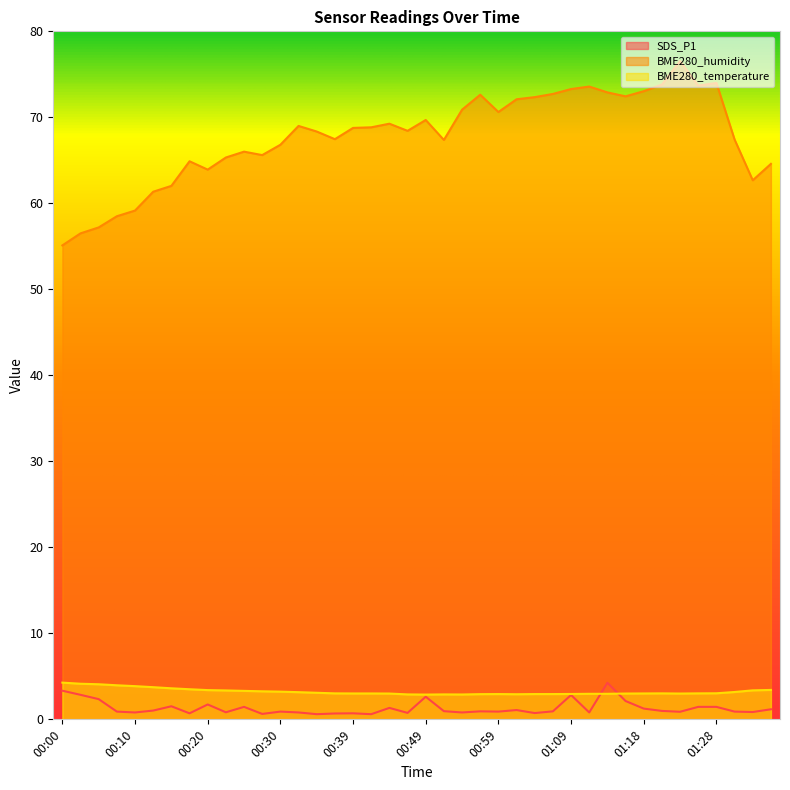

Reading right to left, what are all the values shown in this chart?

SDS_P1: 01:35=1.2	01:33=0.8	01:31=0.9	01:28=1.4	01:26=1.4	01:23=0.9	01:21=1.0	01:18=1.2	01:16=2.1	01:13=4.2	01:11=0.8	01:09=2.8	01:06=0.9	01:04=0.7	01:01=1.1	00:59=0.9	00:56=0.9	00:54=0.8	00:52=0.9	00:49=2.6	00:47=0.8	00:44=1.3	00:42=0.6	00:39=0.7	00:37=0.7	00:35=0.6	00:32=0.8	00:30=0.9	00:27=0.6	00:25=1.4	00:22=0.8	00:20=1.7	00:17=0.7	00:15=1.5	00:12=1.0	00:10=0.8	00:08=0.9	00:05=2.4	00:03=2.9	00:00=3.3
BME280_humidity: 01:35=64.6	01:33=62.7	01:31=67.4	01:28=74.0	01:26=73.7	01:23=76.5	01:21=73.8	01:18=73.0	01:16=72.4	01:13=72.9	01:11=73.6	01:09=73.3	01:06=72.7	01:04=72.3	01:01=72.1	00:59=70.6	00:56=72.6	00:54=70.9	00:52=67.4	00:49=69.7	00:47=68.4	00:44=69.3	00:42=68.8	00:39=68.8	00:37=67.5	00:35=68.3	00:32=69.0	00:30=66.8	00:27=65.6	00:25=66.0	00:22=65.3	00:20=63.9	00:17=64.9	00:15=62.0	00:12=61.4	00:10=59.2	00:08=58.5	00:05=57.2	00:03=56.5	00:00=55.1
BME280_temperature: 01:35=3.4	01:33=3.4	01:31=3.2	01:28=3.0	01:26=3.0	01:23=3.0	01:21=3.0	01:18=3.0	01:16=3.0	01:13=3.0	01:11=3.0	01:09=3.0	01:06=2.9	01:04=2.9	01:01=2.9	00:59=2.9	00:56=2.9	00:54=2.9	00:52=2.9	00:49=2.9	00:47=2.9	00:44=3.0	00:42=3.0	00:39=3.0	00:37=3.0	00:35=3.1	00:32=3.2	00:30=3.2	00:27=3.3	00:25=3.3	00:22=3.4	00:20=3.4	00:17=3.5	00:15=3.6	00:12=3.7	00:10=3.9	00:08=4.0	00:05=4.1	00:03=4.1	00:00=4.3